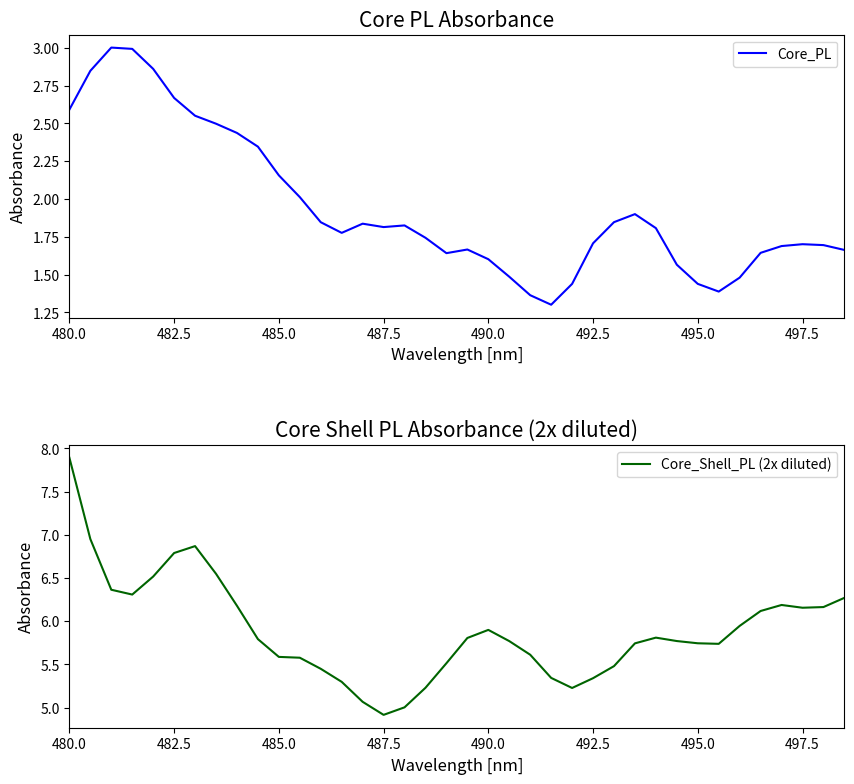

How many lines are shown in the chart?

2